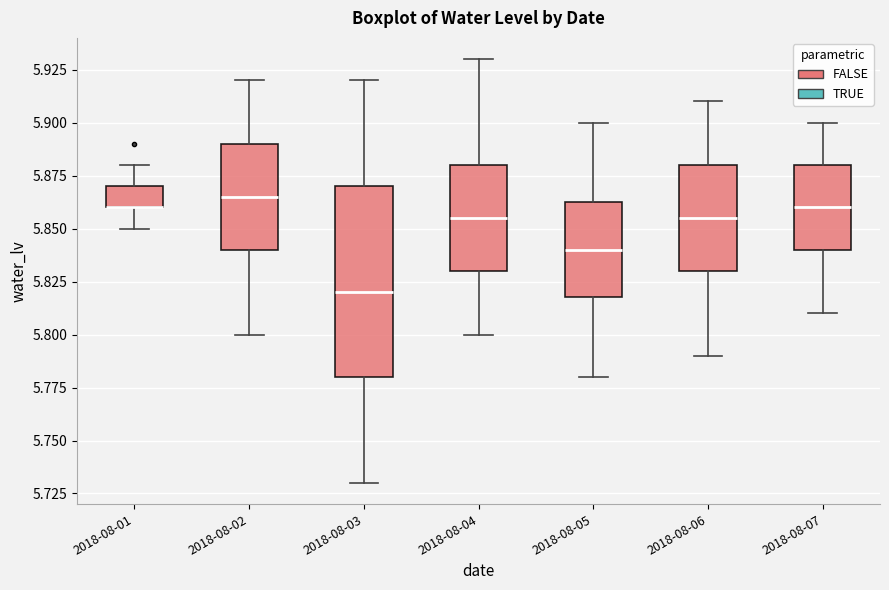

Reading left to right, read every box against the y-axis: the position of its median line, the range the box covers, and the ends of its whiskers. The values are not printed on the chart, so give them approximately, as read against the axis.

2018-08-01: median 5.860 (drawn on the box's lower edge), box 5.860 to 5.870, whiskers 5.850 to 5.880
2018-08-02: median 5.865, box 5.840 to 5.890, whiskers 5.800 to 5.920
2018-08-03: median 5.820, box 5.780 to 5.870, whiskers 5.730 to 5.920
2018-08-04: median 5.855, box 5.830 to 5.880, whiskers 5.800 to 5.930
2018-08-05: median 5.840, box 5.820 to 5.865, whiskers 5.780 to 5.900
2018-08-06: median 5.855, box 5.830 to 5.880, whiskers 5.790 to 5.910
2018-08-07: median 5.860, box 5.840 to 5.880, whiskers 5.810 to 5.900